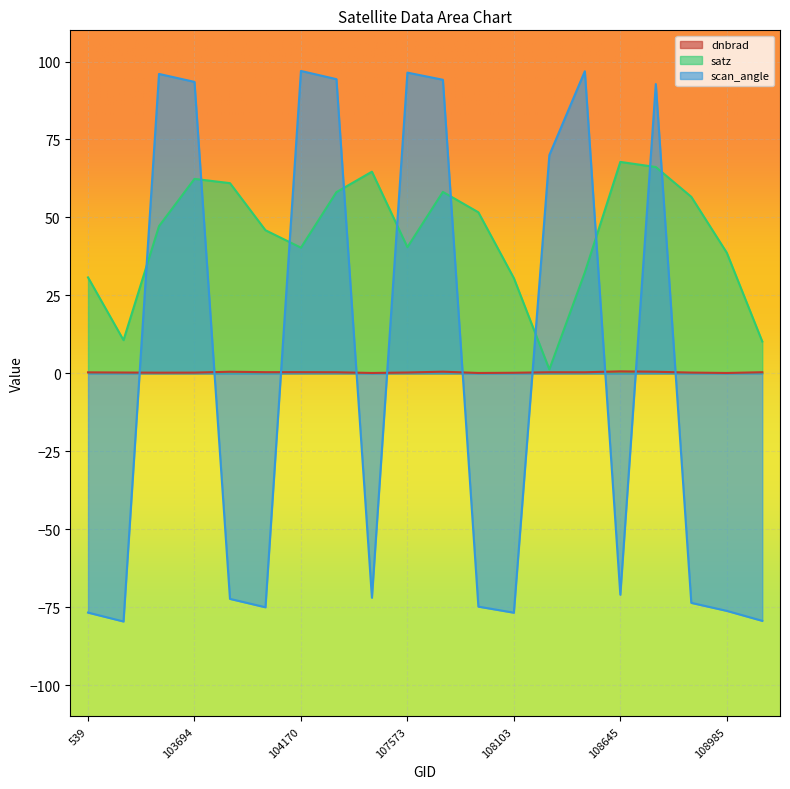

What is the minimum value for satz?

1.3